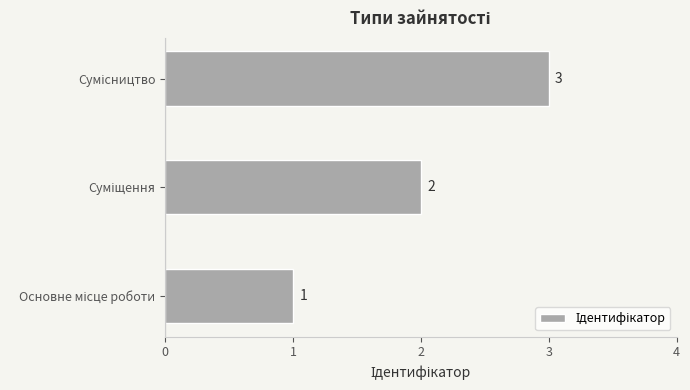

How many bars are there in total?

3